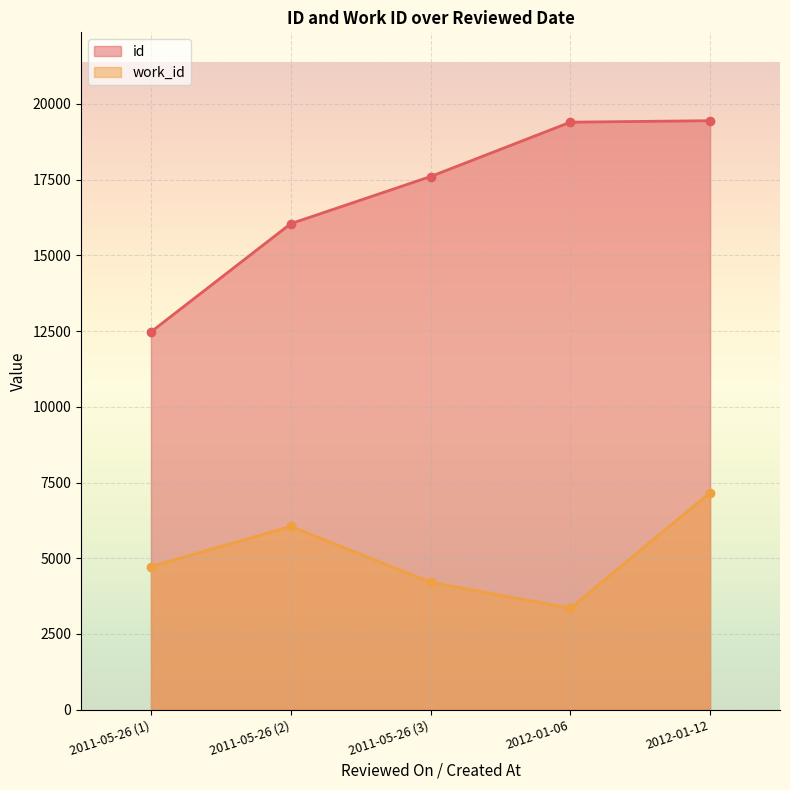

How many lines are shown in the chart?

2